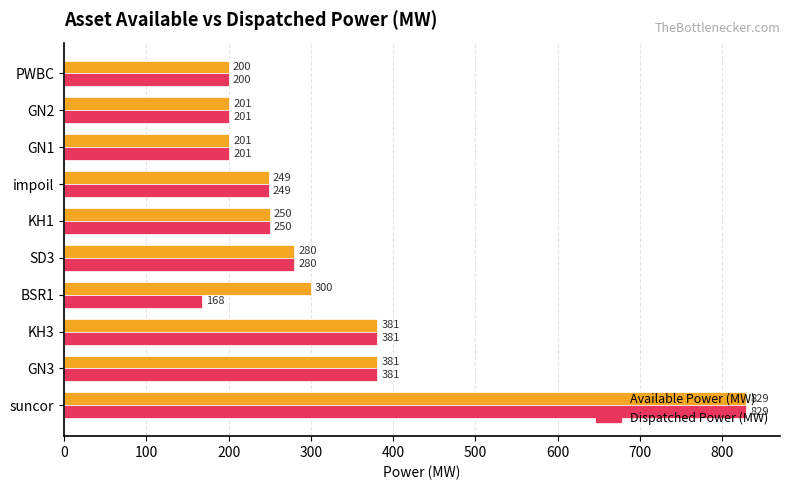

Which series has the widest spread of values?

Dispatched Power (MW)